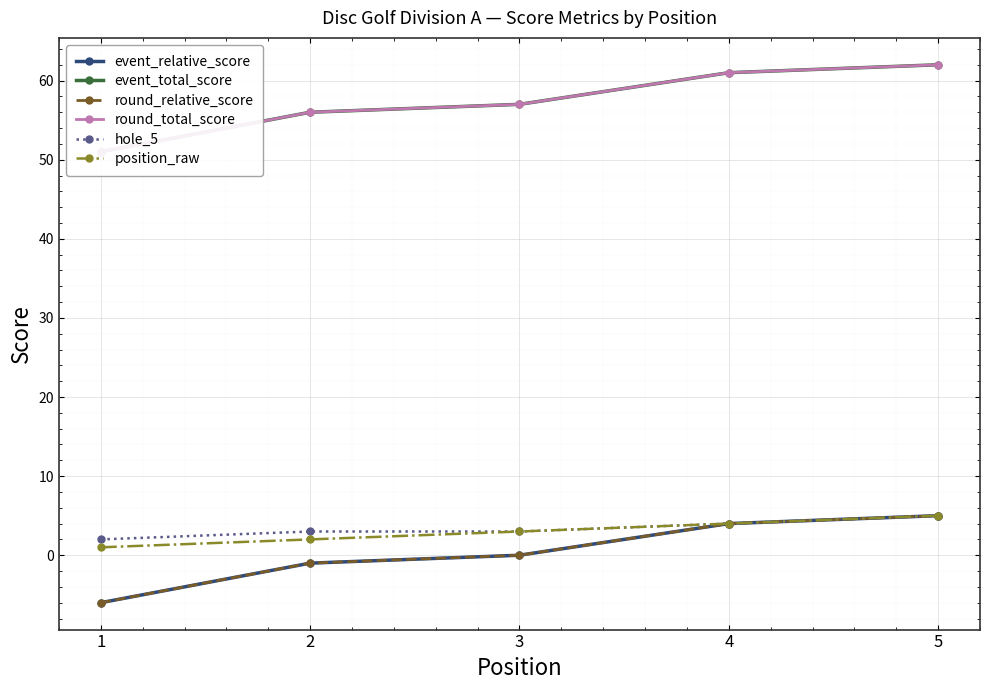

The round_total_score series shows 20 at 3. True or false?

False